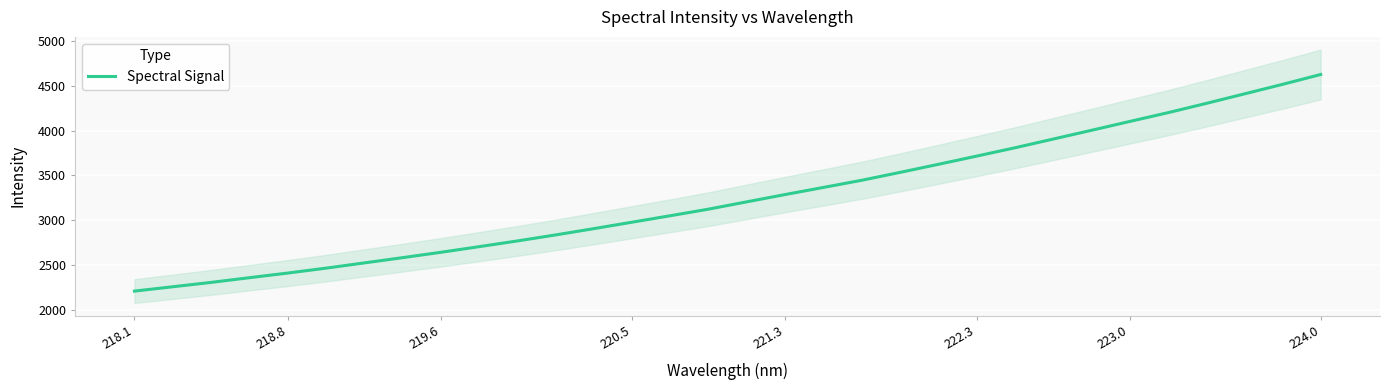

What is the minimum value for Spectral Signal?

2212.7